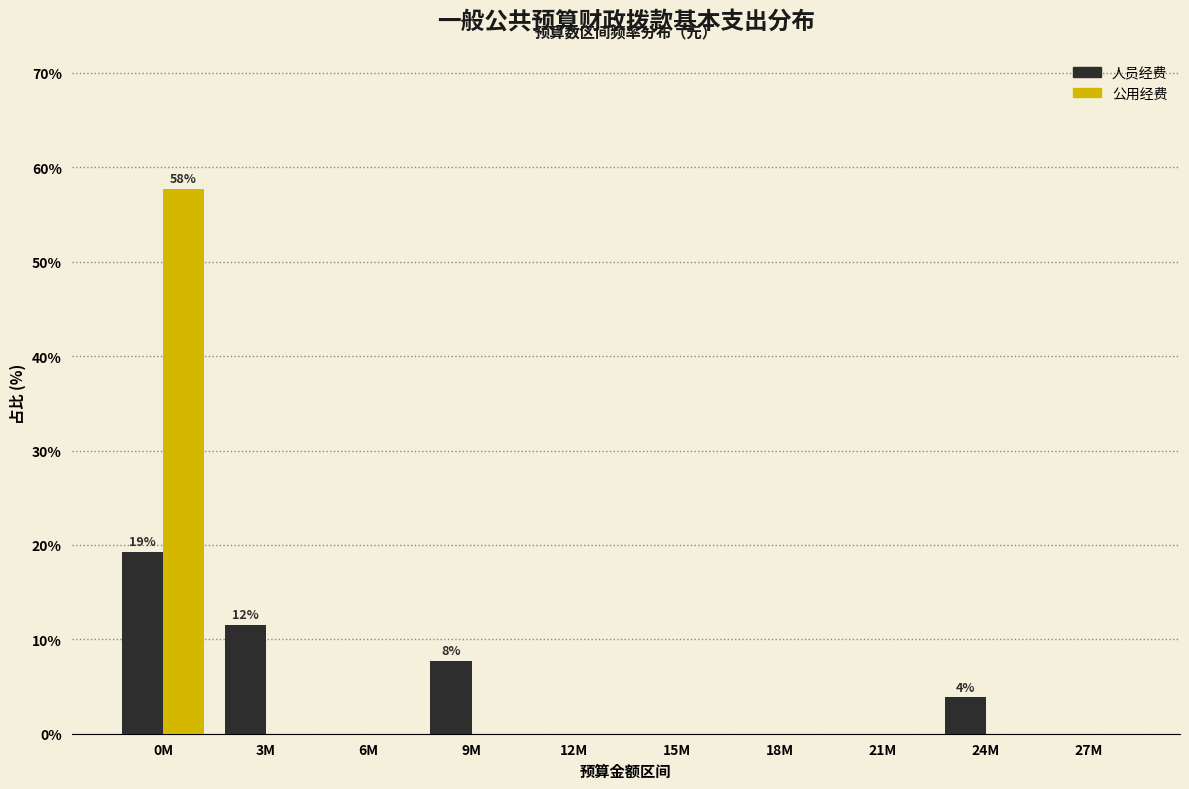

Reading left to right, what are all the values shown in this chart?

人员经费: 0M=19.2	3M=11.5	6M=0.0	9M=7.7	12M=0.0	15M=0.0	18M=0.0	21M=0.0	24M=3.8	27M=0.0
公用经费: 0M=57.7	3M=0.0	6M=0.0	9M=0.0	12M=0.0	15M=0.0	18M=0.0	21M=0.0	24M=0.0	27M=0.0